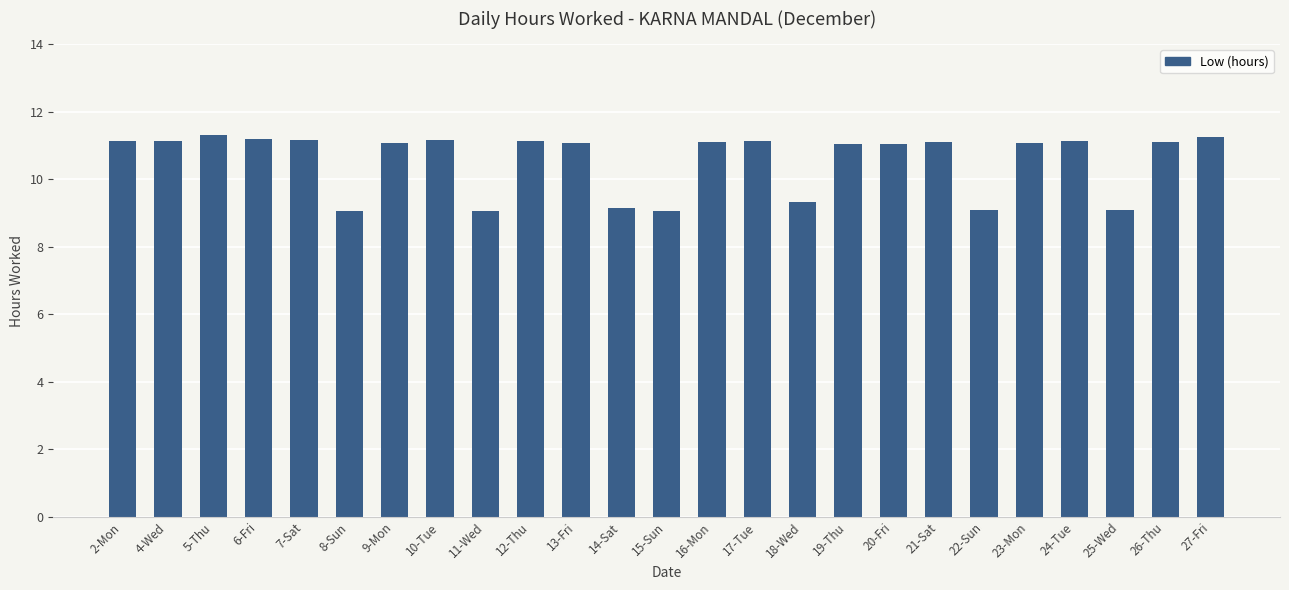

At which label is the value closest to 10?

18-Wed